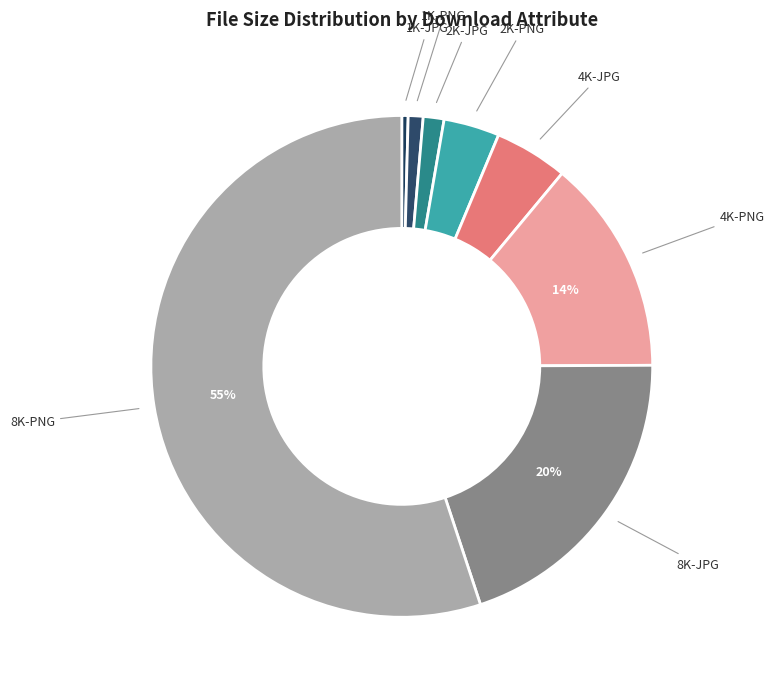

Combined, do 2K-PNG and 2K-JPG account for over 50%?

No